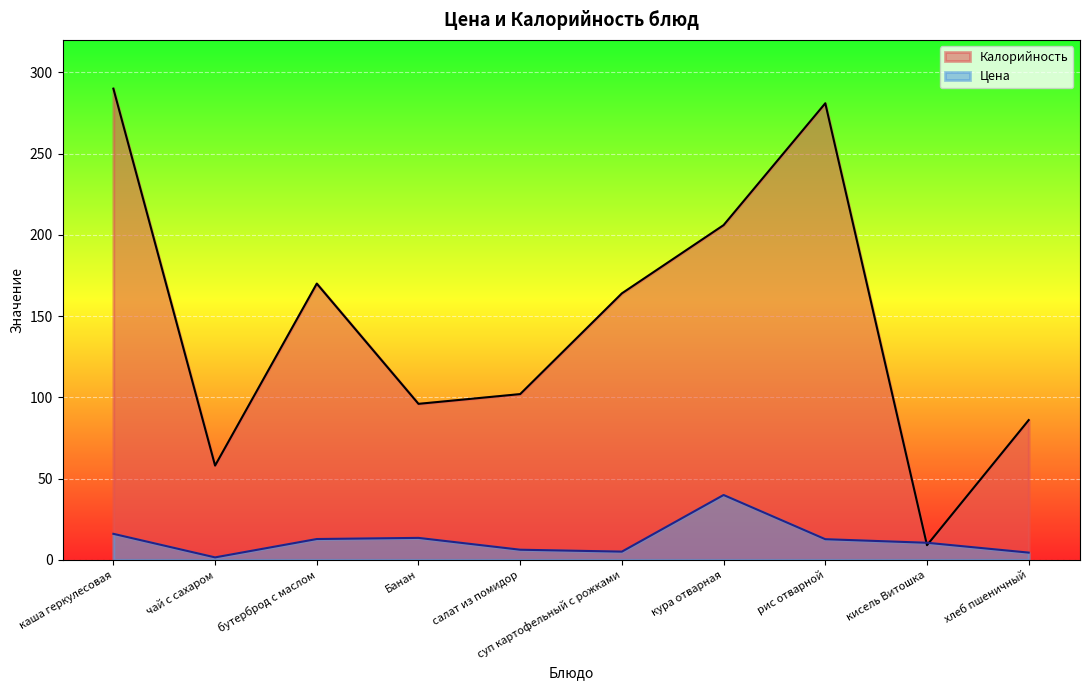

What is the value of the Калорийность point at the 3rd from the left?

170.0